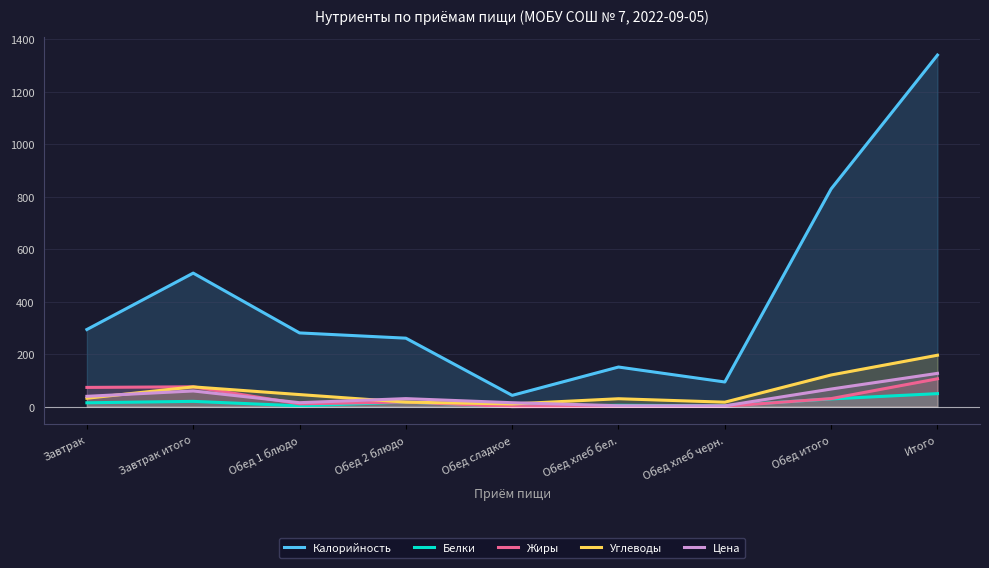

Reading left to right, extract all data points from this chart.

Калорийность: Завтрак=294.0	Завтрак итого=509.0	Обед 1 блюдо=281.0	Обед 2 блюдо=261.0	Обед сладкое=43.0	Обед хлеб бел.=151.0	Обед хлеб черн.=94.0	Обед итого=830.0	Итого=1340.0
Белки: Завтрак=14.7	Завтрак итого=20.1	Обед 1 блюдо=3.1	Обед 2 блюдо=17.4	Обед сладкое=0.3	Обед хлеб бел.=5.2	Обед хлеб черн.=3.5	Обед итого=29.5	Итого=49.6
Жиры: Завтрак=73.3	Завтрак итого=75.6	Обед 1 блюдо=10.7	Обед 2 блюдо=17.7	Обед сладкое=0.1	Обед хлеб бел.=0.8	Обед хлеб черн.=1.3	Обед итого=30.6	Итого=106.2
Углеводы: Завтрак=32.1	Завтрак итого=75.3	Обед 1 блюдо=46.0	Обед 2 блюдо=17.2	Обед сладкое=10.3	Обед хлеб бел.=30.2	Обед хлеб черн.=17.1	Обед итого=120.8	Итого=196.0
Цена: Завтрак=39.3	Завтрак итого=59.8	Обед 1 блюдо=15.1	Обед 2 блюдо=30.6	Обед сладкое=15.0	Обед хлеб бел.=3.4	Обед хлеб черн.=3.0	Обед итого=67.1	Итого=126.9